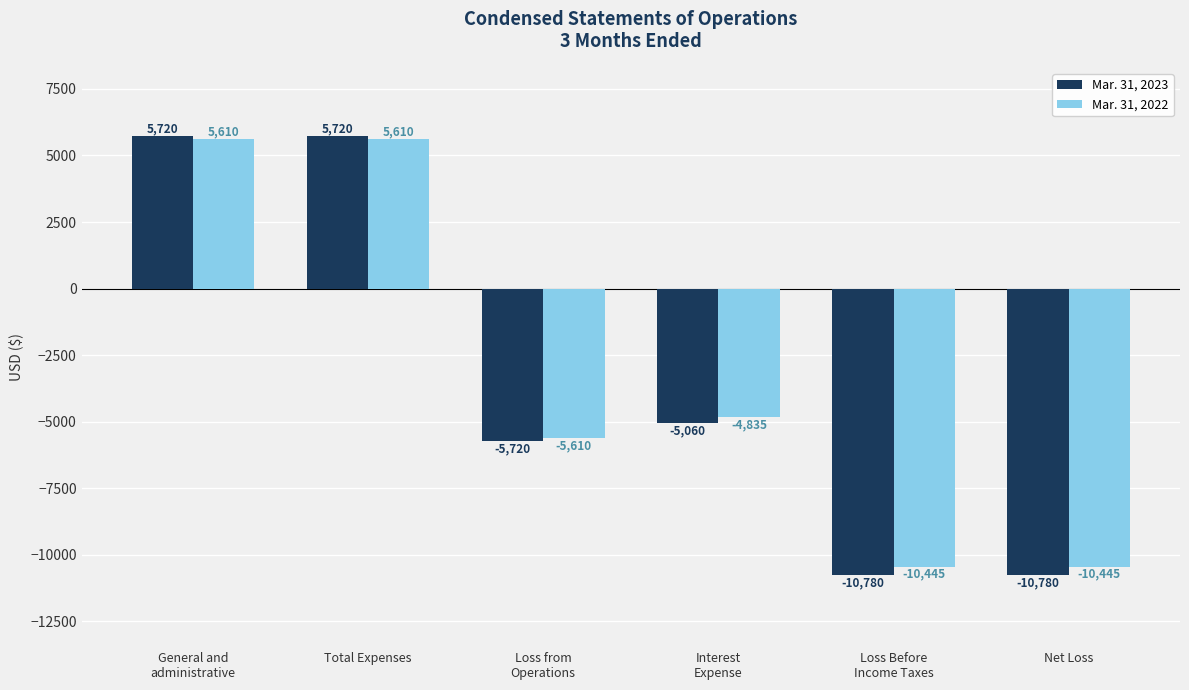

How many Mar. 31, 2023 values are between -10780 and 5720?

6